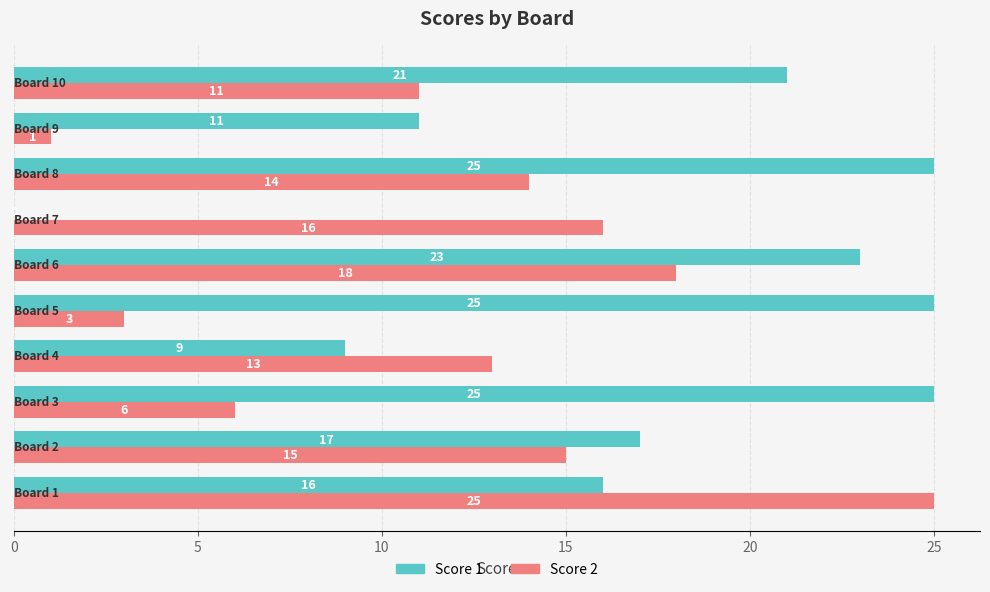

What is the sum of all Score 1 values?

172